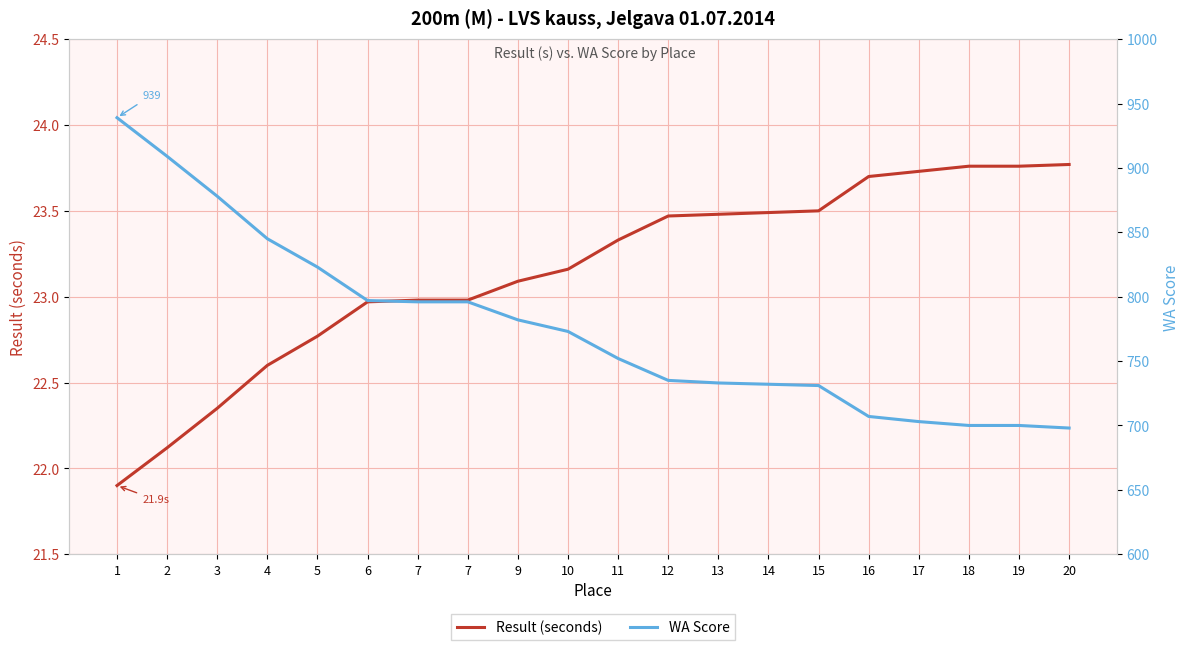

What is the difference between the second highest and minimum values in the Result (seconds) series?

1.9